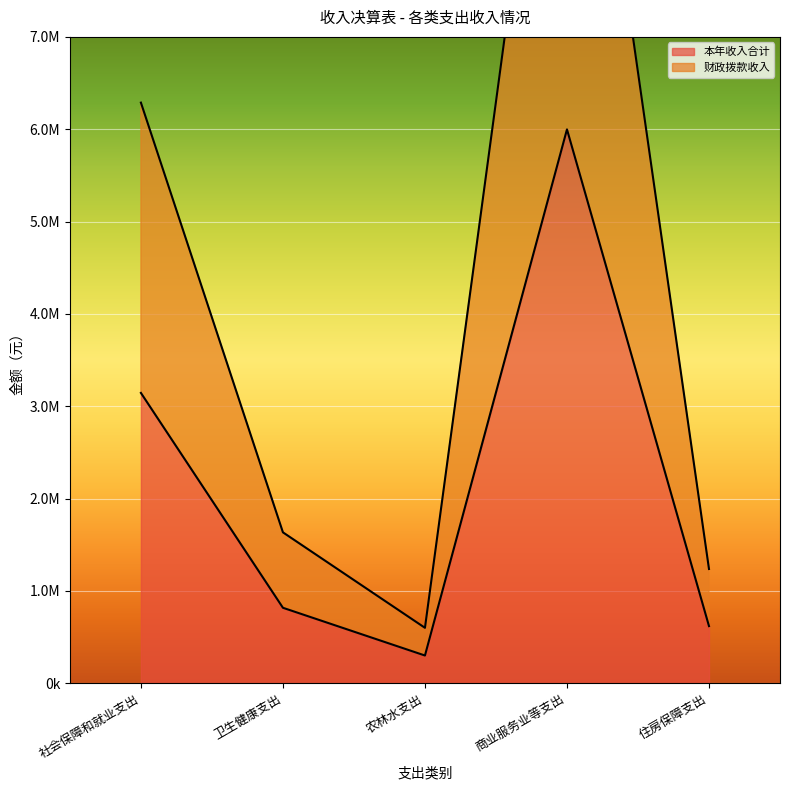

True or false: 上级补助收入 has more than 2 points higher than both neighbors.

False